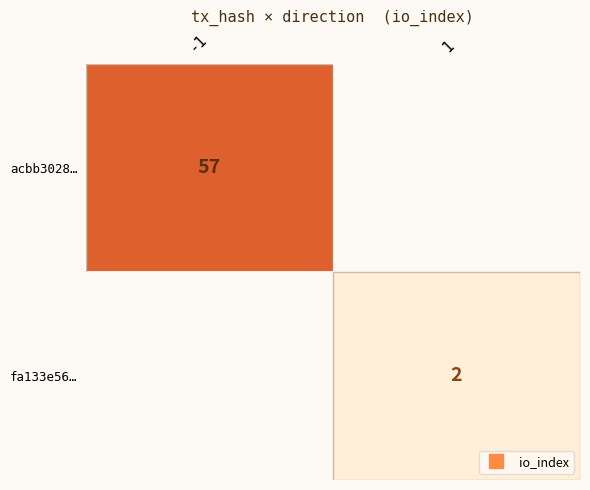

At which label does acbb3028… reach its peak?

-1